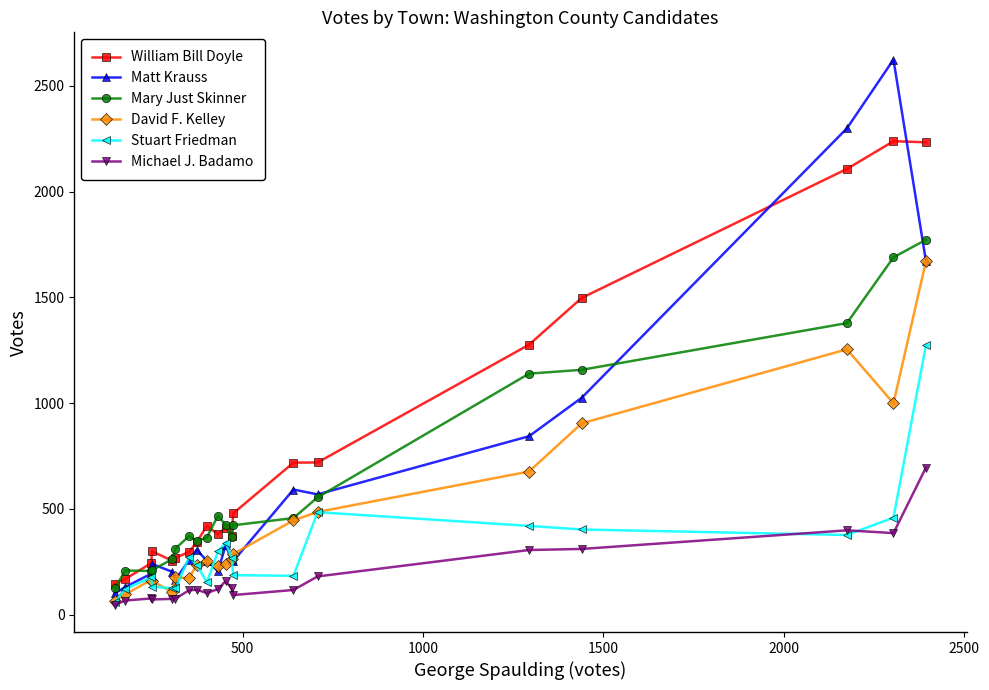

Which series has the largest total across all categories?

William Bill Doyle